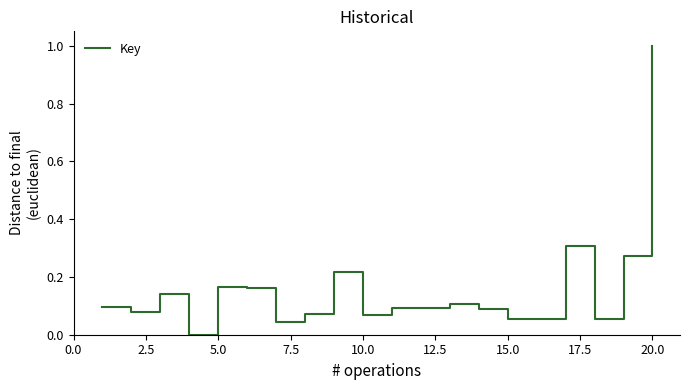

What is the difference between the maximum and minimum values?

1.0